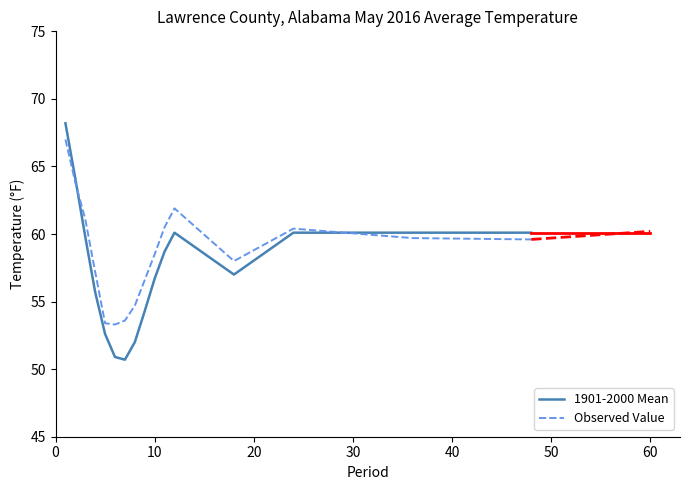

Rank the series by their maximum value, from lowest to highest.

Observed Value, 1901-2000 Mean